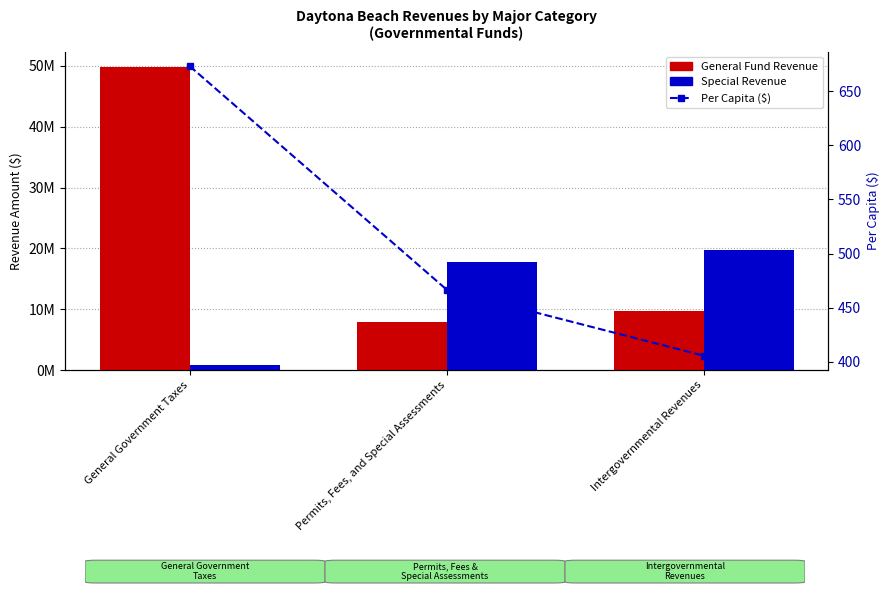

What is the label of the 2nd bar from the left?

Permits, Fees, and Special Assessments